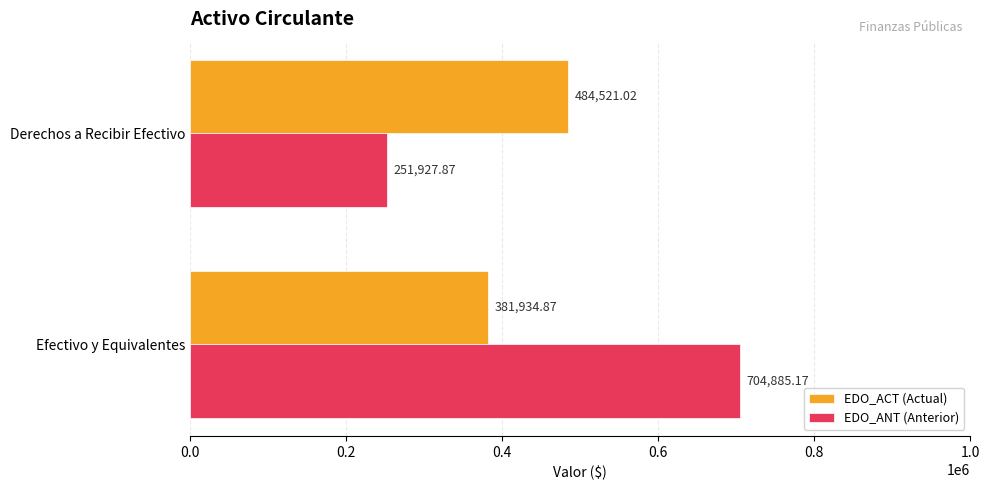

What is the difference between the highest and lowest values at Efectivo y Equivalentes?

322950.3